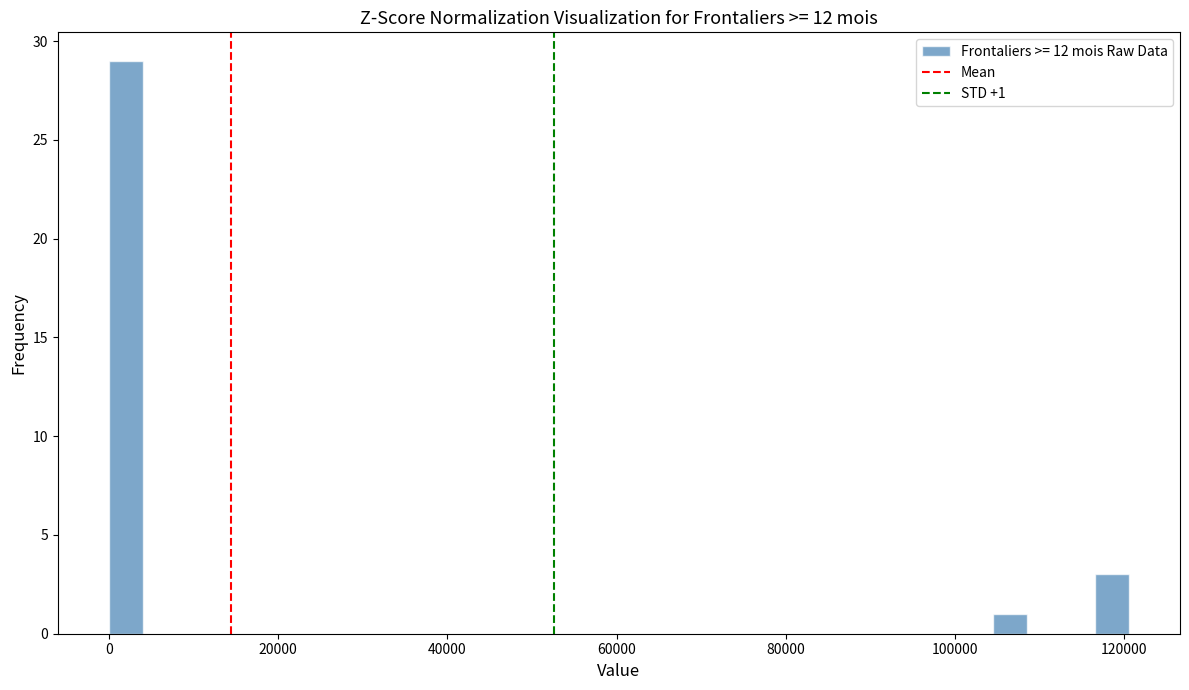

Read against the x-axis, roughly where is the centre of the tallest bar?

2000